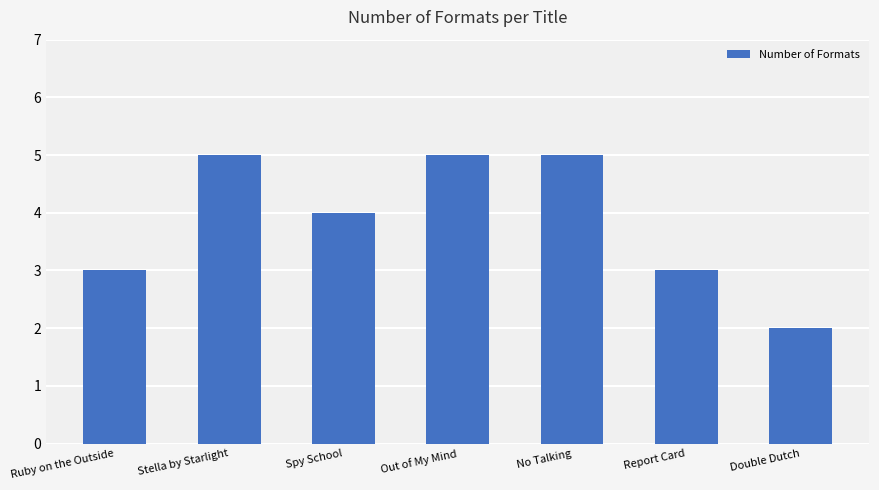

What is the greatest value displayed?

5